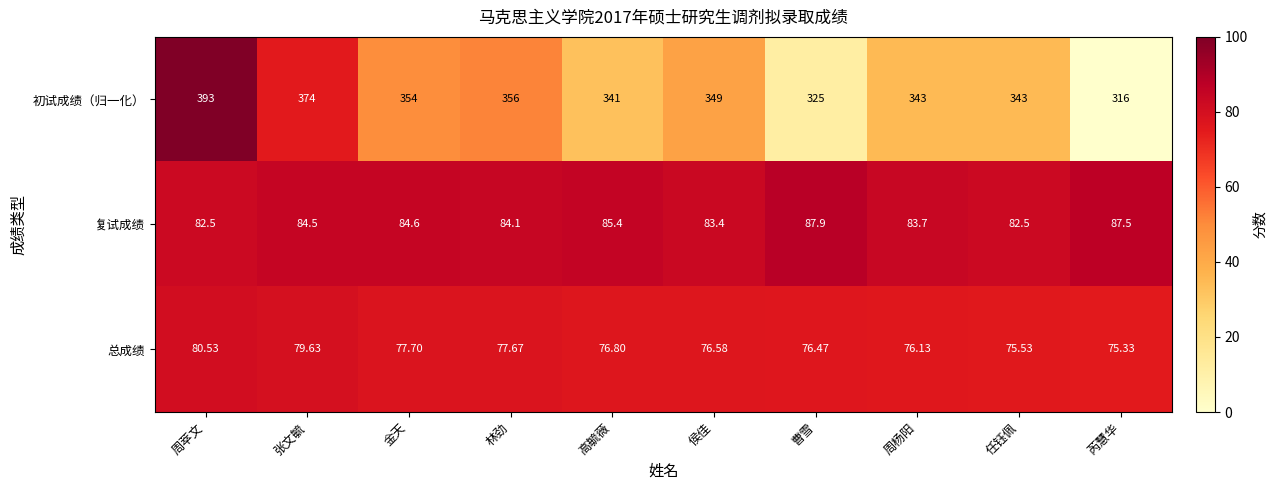

Which series changed the most between 侯佳 and 周杨阳?

初试成绩（归一化）